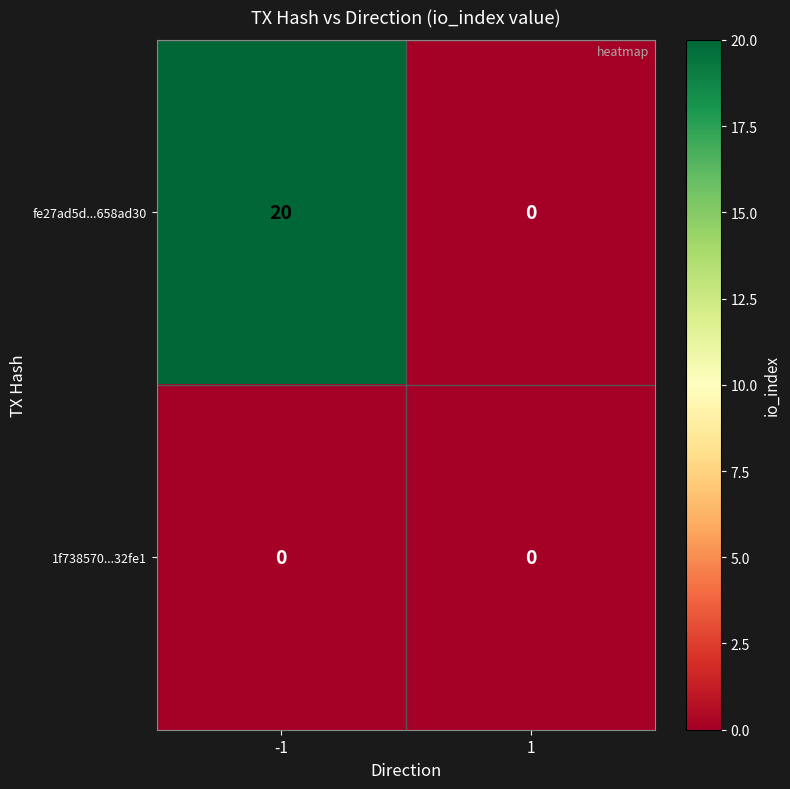

The fe27ad5d...658ad30 series shows 20 at -1. True or false?

True